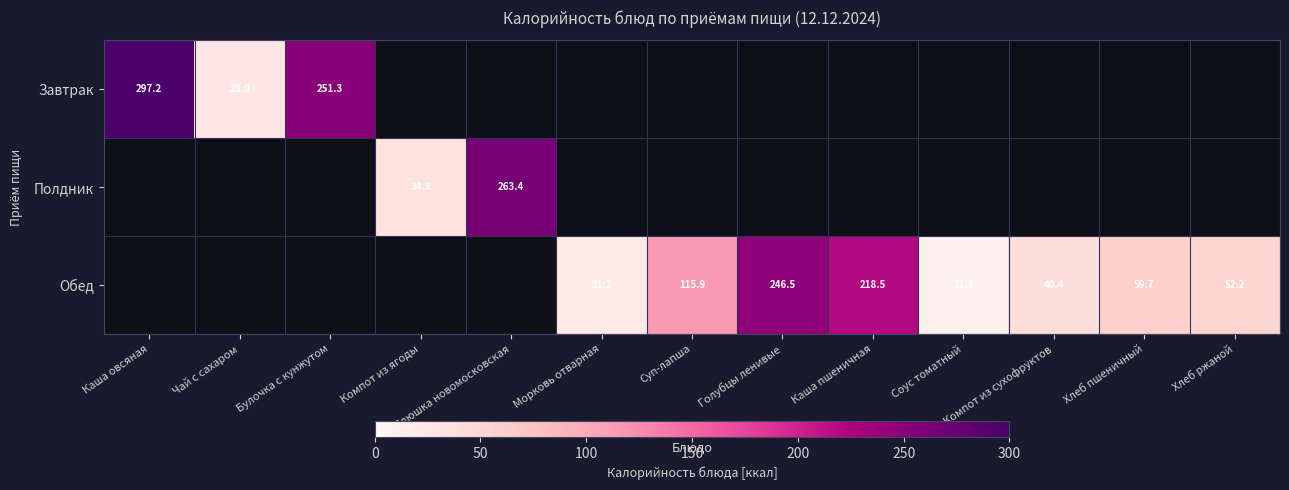

Is the value of Обед at Хлеб ржаной greater than the value of Завтрак at Каша овсяная?

No